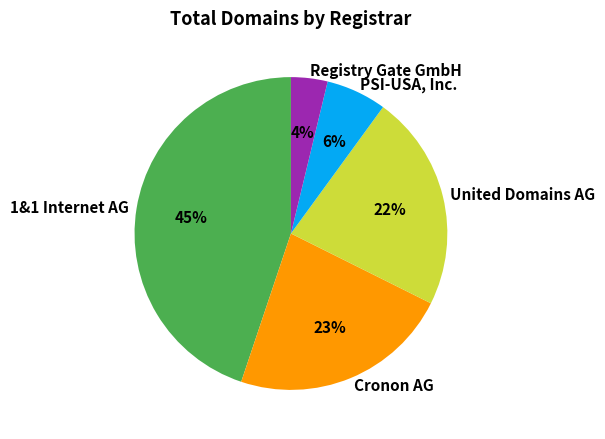

Between Cronon AG and PSI-USA, Inc., which is larger?

Cronon AG